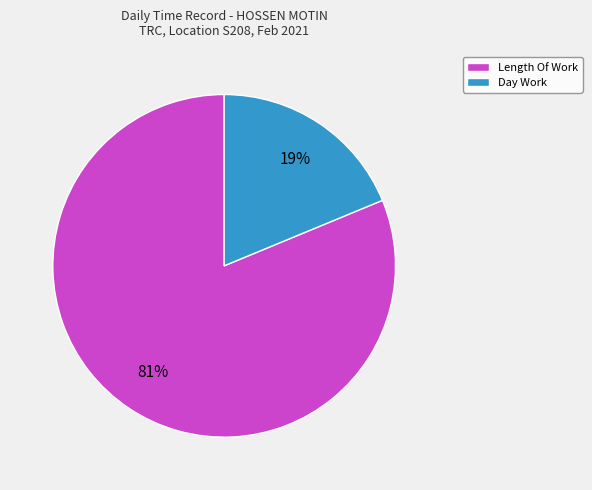

Which slice represents more than half of the pie?

Length Of Work